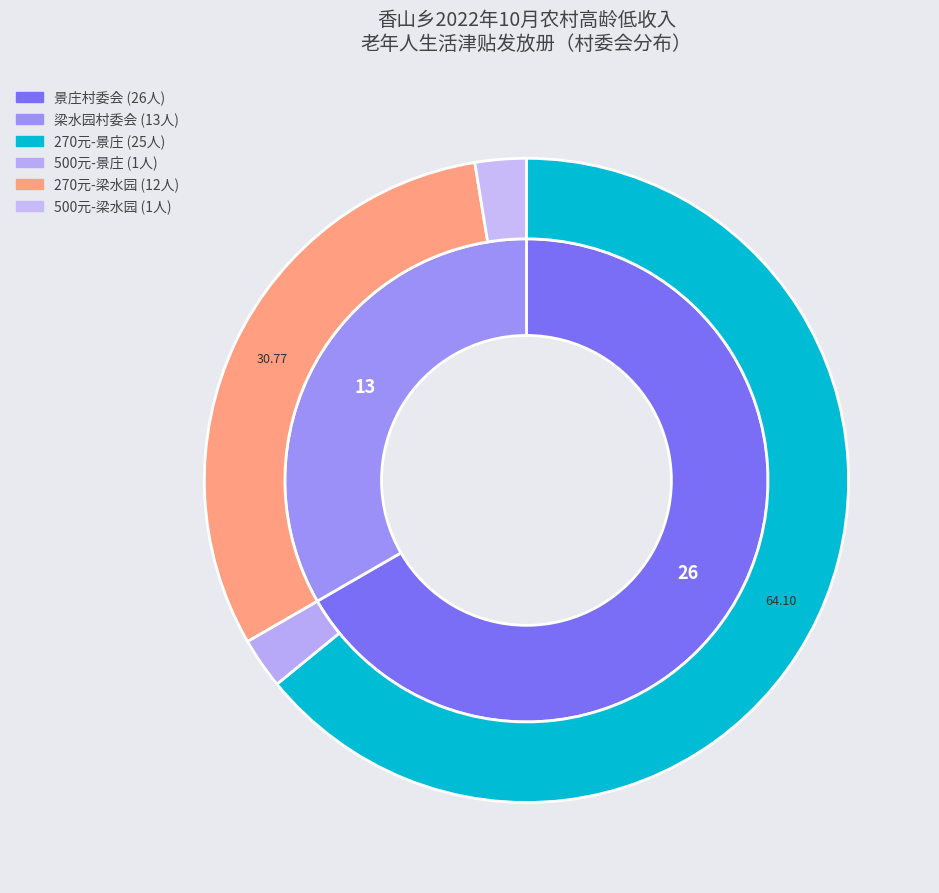

Count the number of slices in the pie.

2